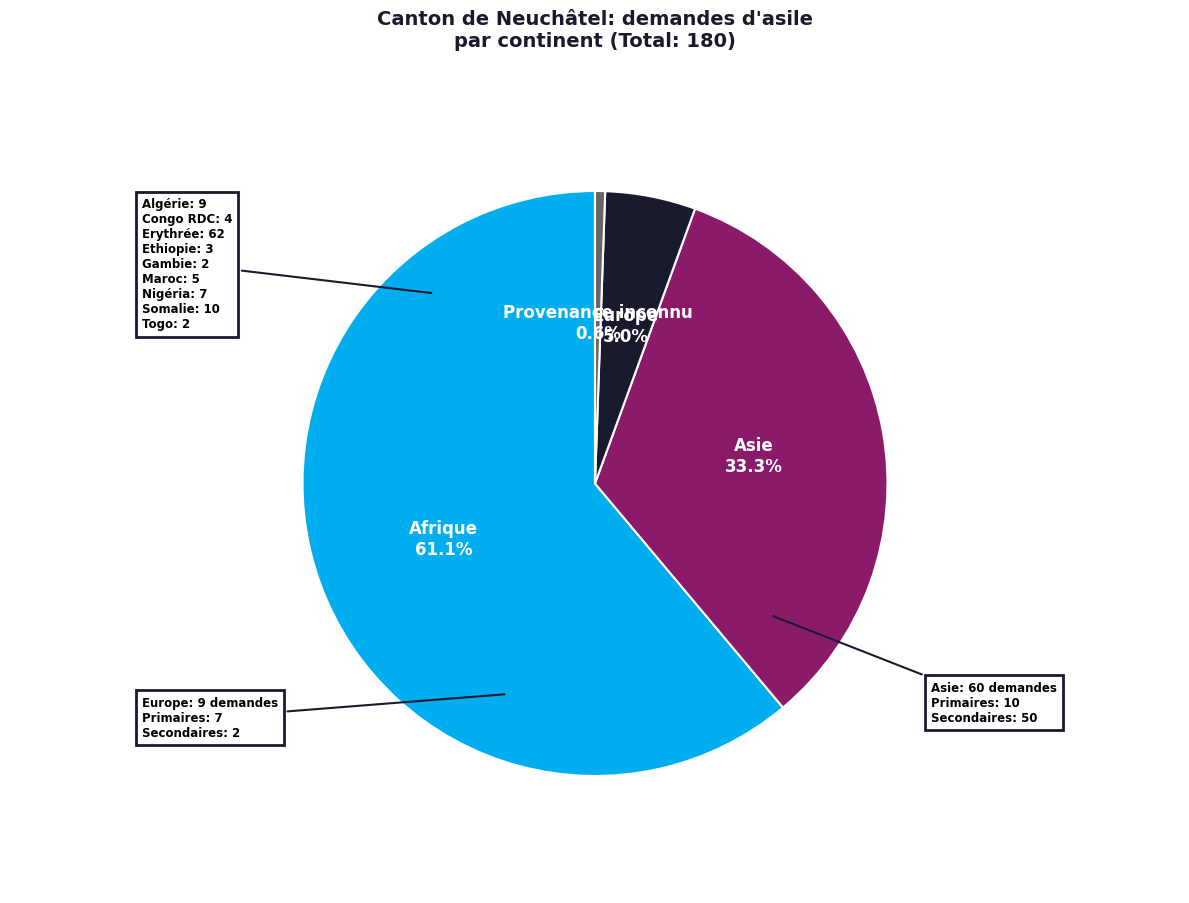

Is there a majority slice in this chart?

Yes